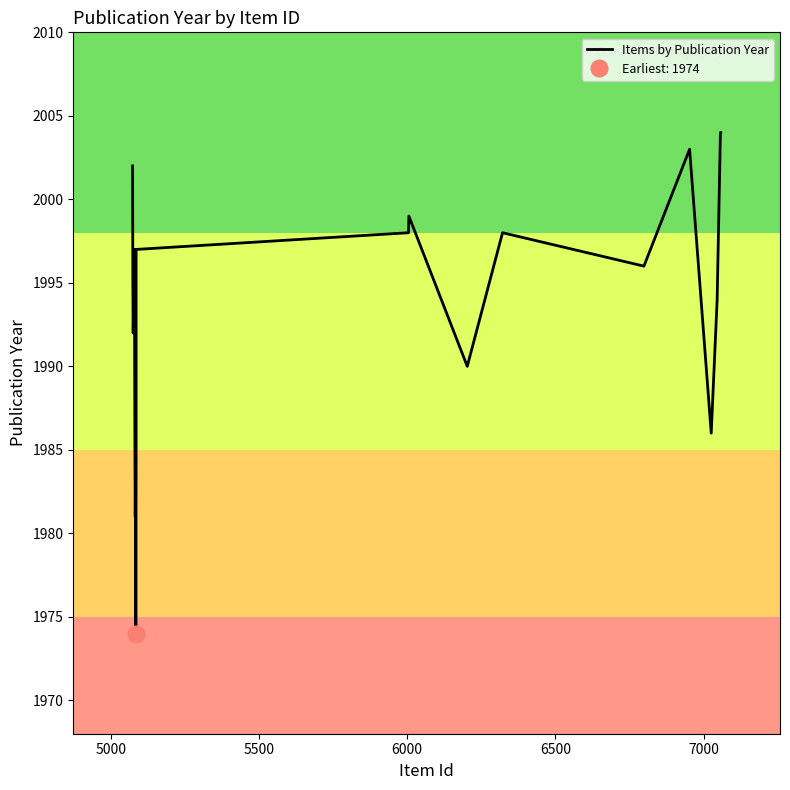

True or false: the data has more than 1 interior local peaks.

True